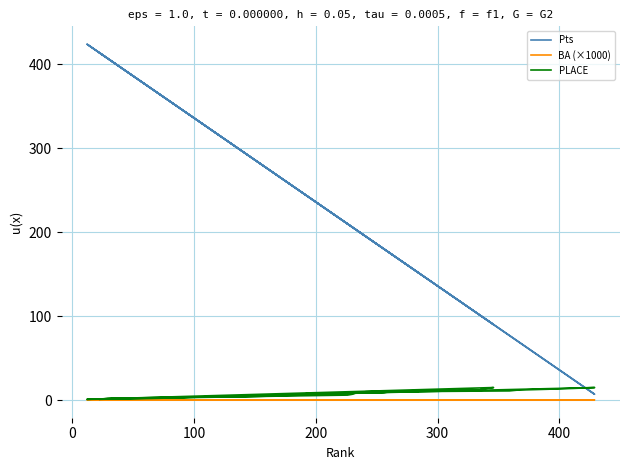

Which series has the largest range (max minus min)?

Pts